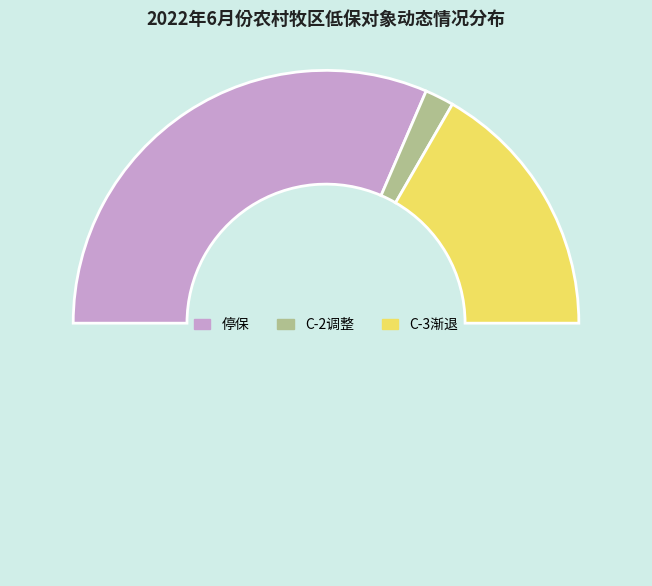

Is there a majority slice in this chart?

Yes